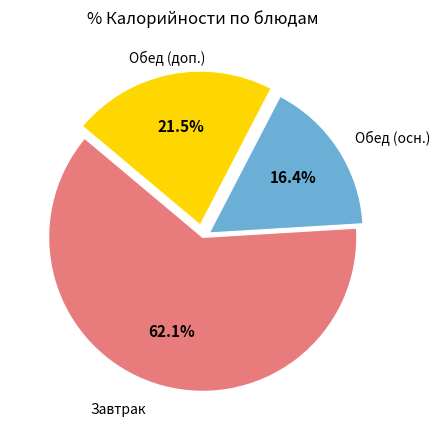

Does any single category account for the majority?

Yes